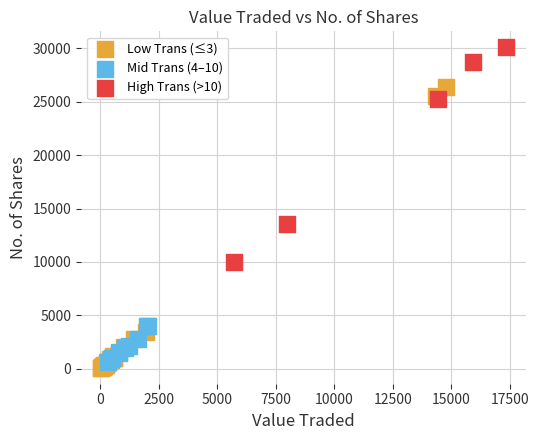

Which series reaches the maximum Y coordinate?

High Trans (>10)